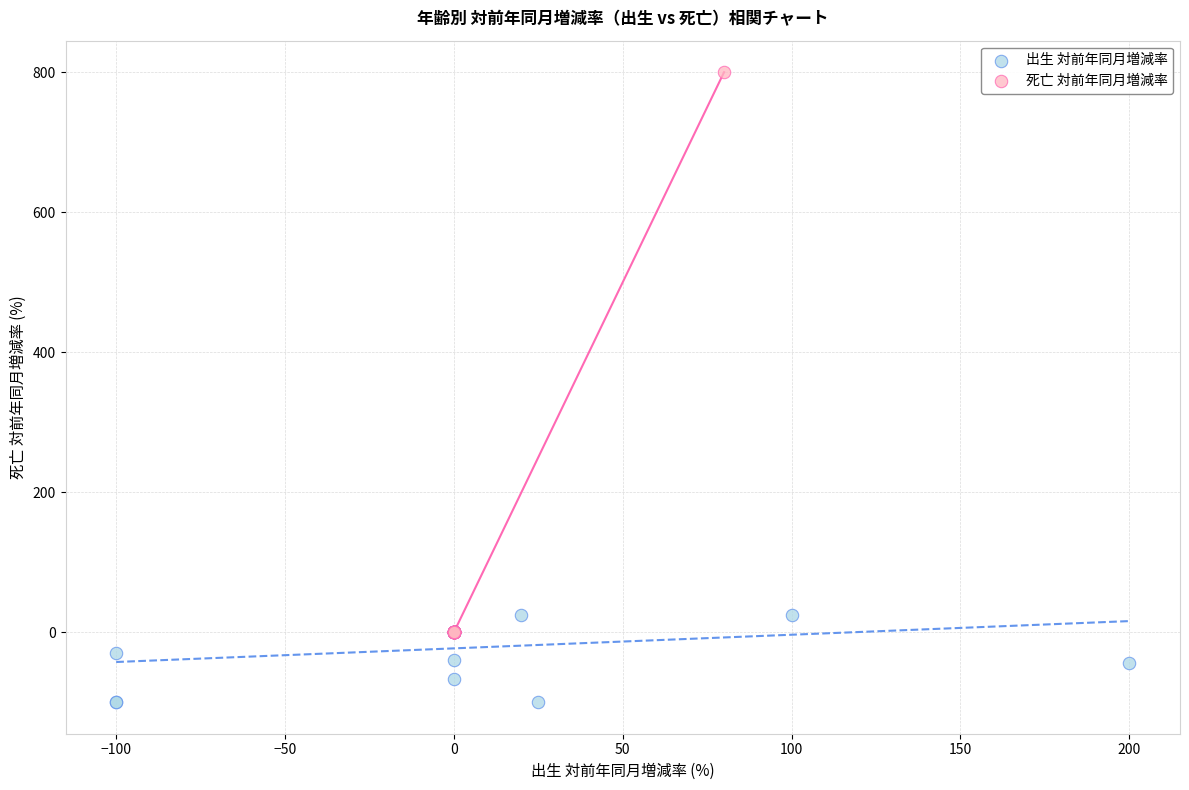

Which series contains the lowest Y value?

出生 対前年同月増減率